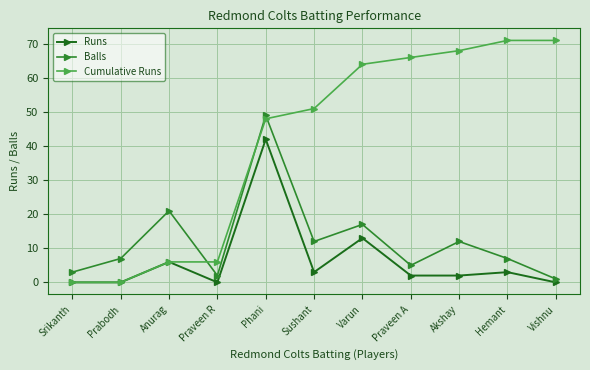

What is the highest value of the Cumulative Runs series?

71